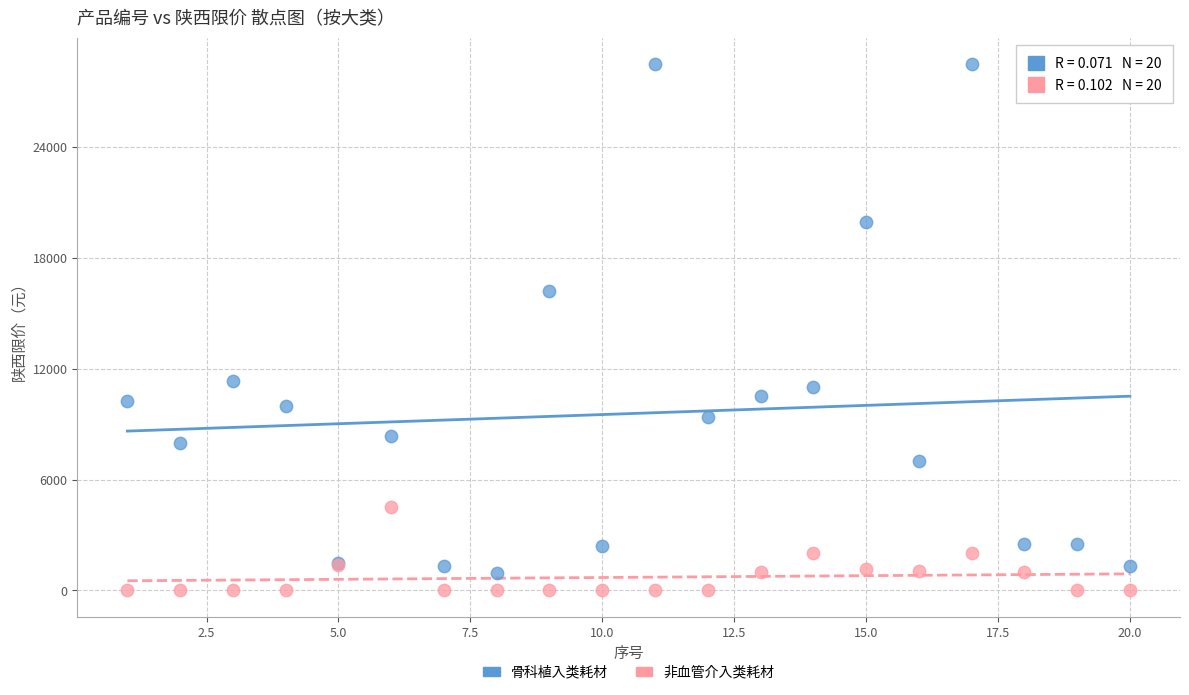

In the 骨科植入类耗材 series, what Y value is closest to 14716?

16200.0